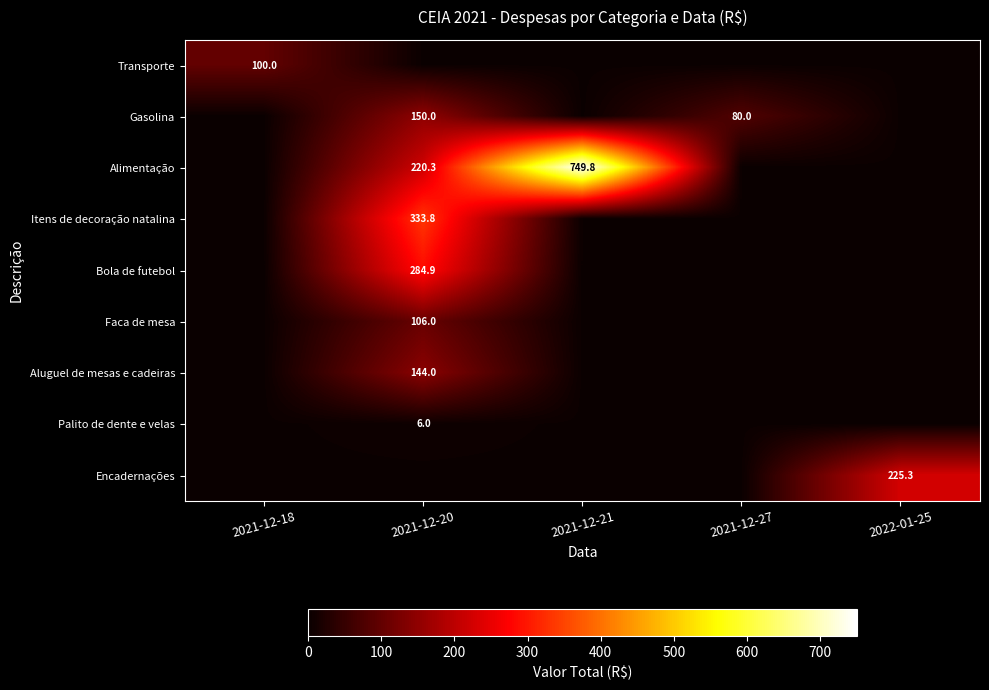

True or false: Encadernações has a value of 2.6 at 2021-12-27.

False